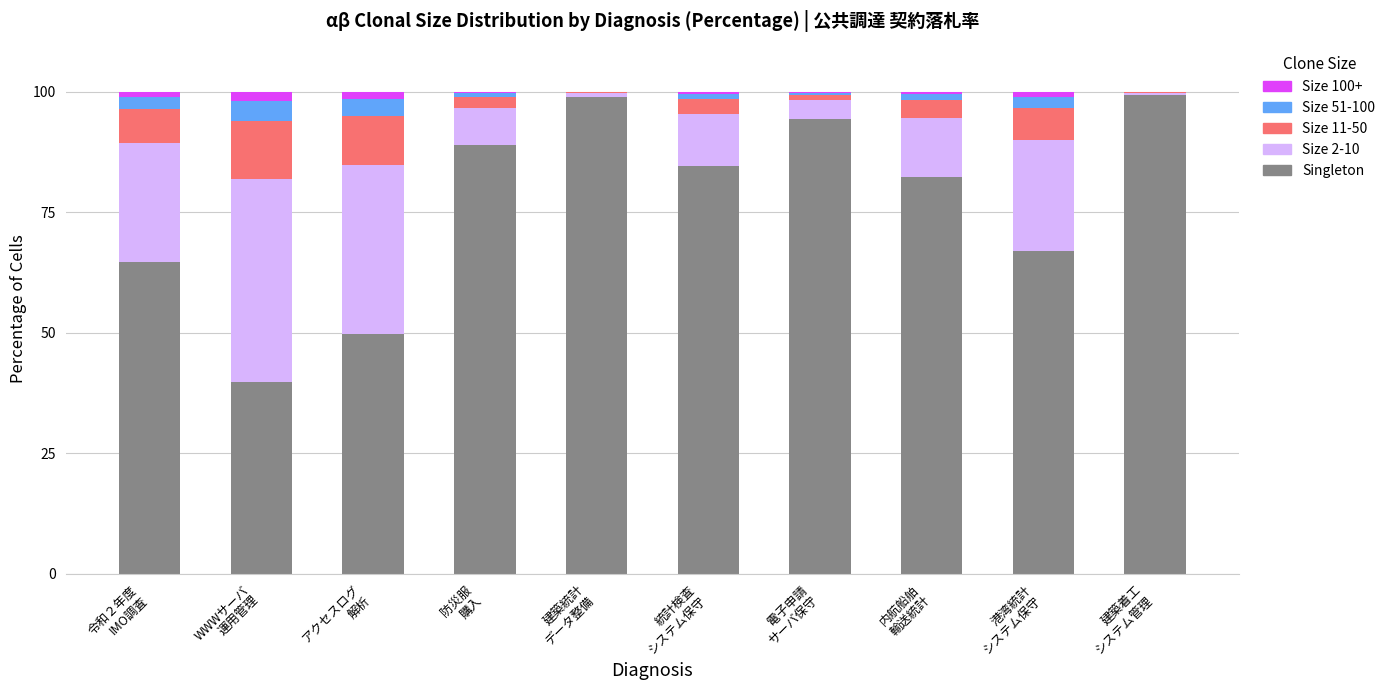

What is the highest value of the Singleton series?

99.4